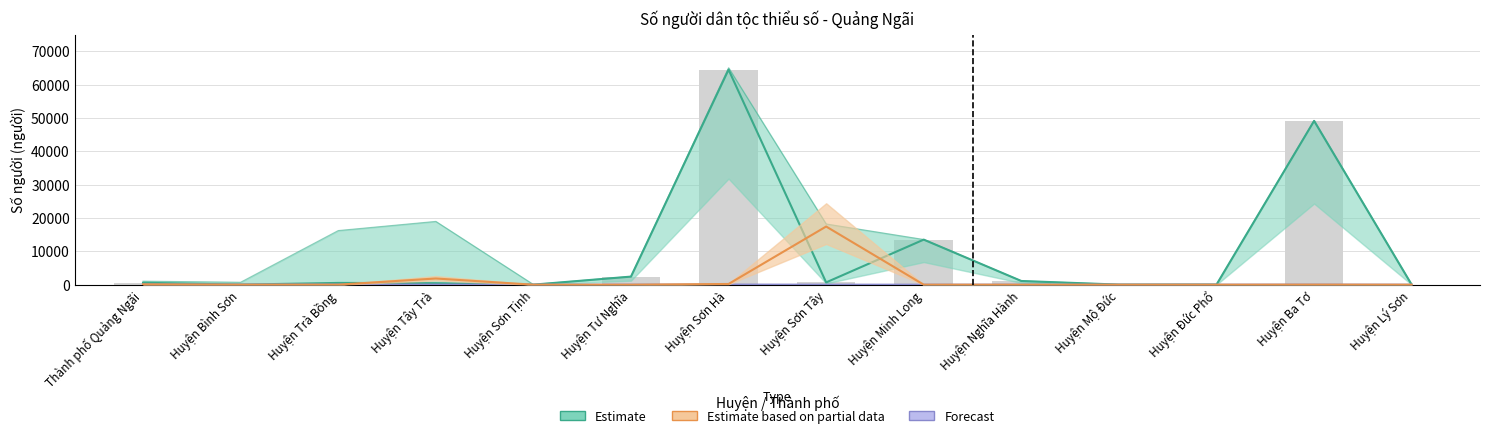

What is the label of the 7th bar from the left?

Huyện Sơn Hà